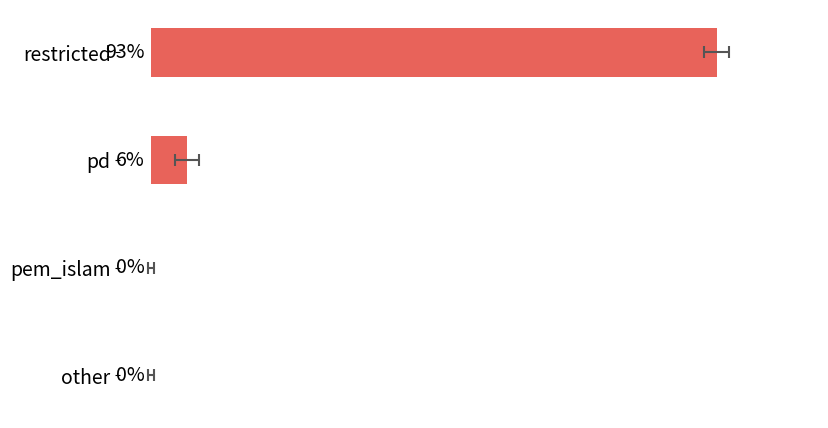

Reading left to right, list all the values displayed in this chart.

93	6	0	0